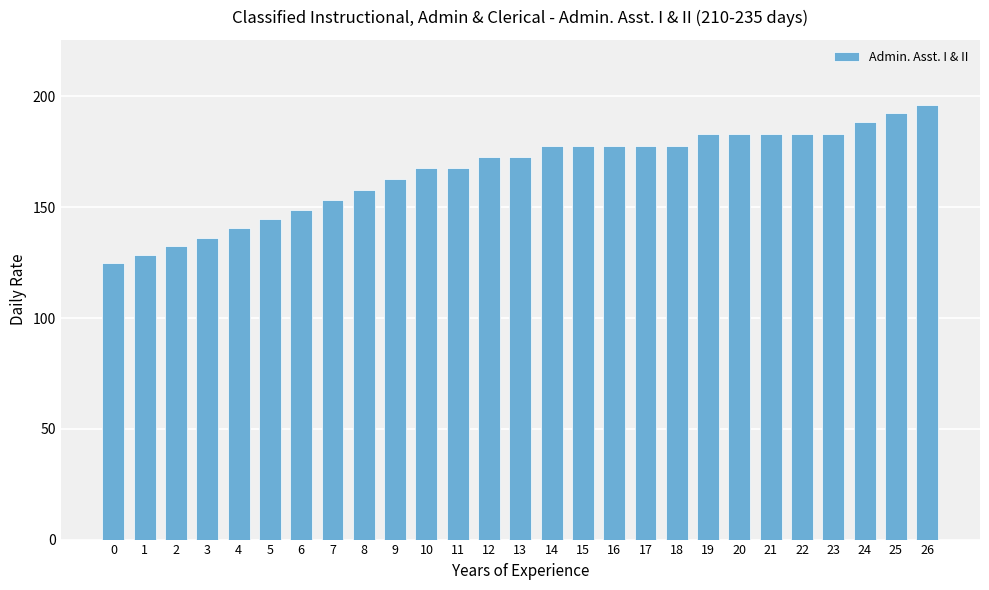

What is the difference between the second highest and second lowest values?

64.0